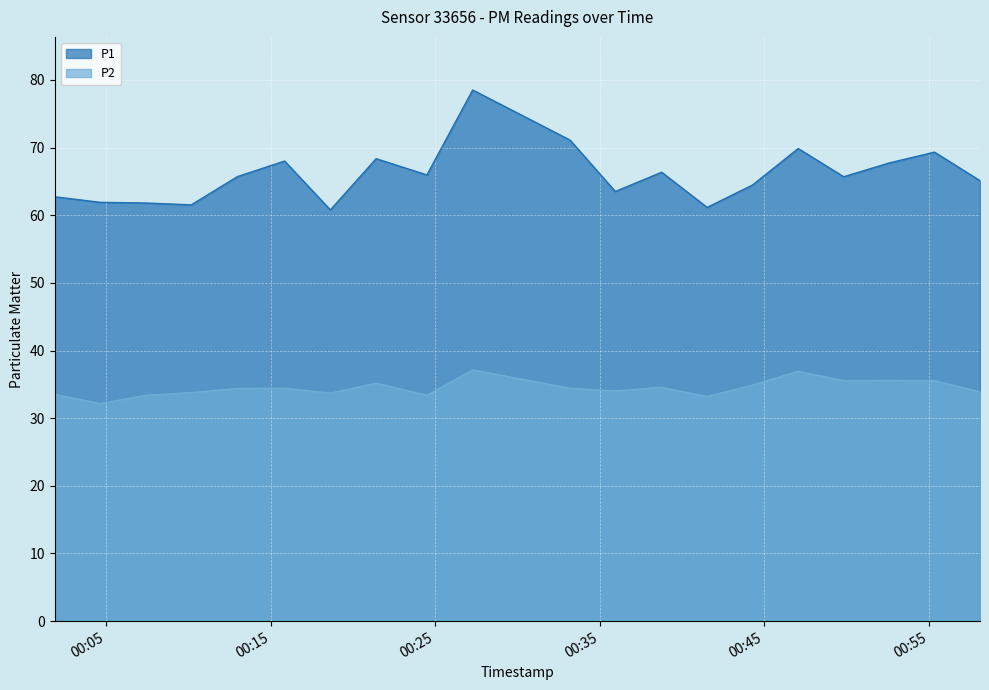

True or false: P2 and P1 cross at least once.

False